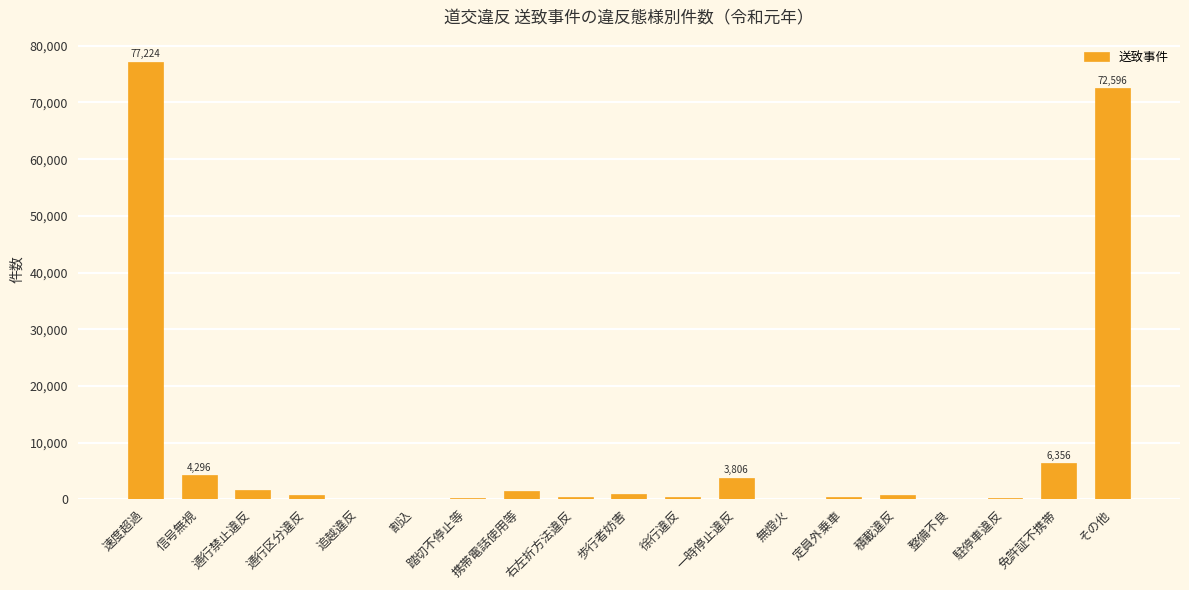

What is the change in value from 通行禁止違反 to 定員外乗車?

-1185